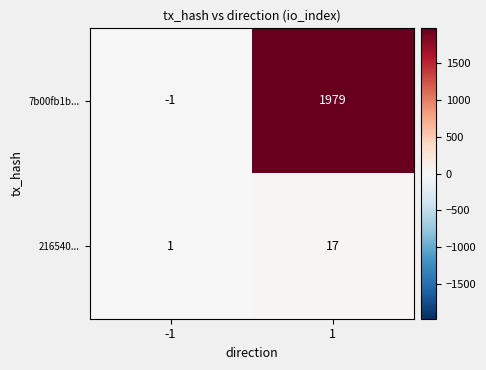

How many values in the 7b00fb1b... series are below 1979?

1